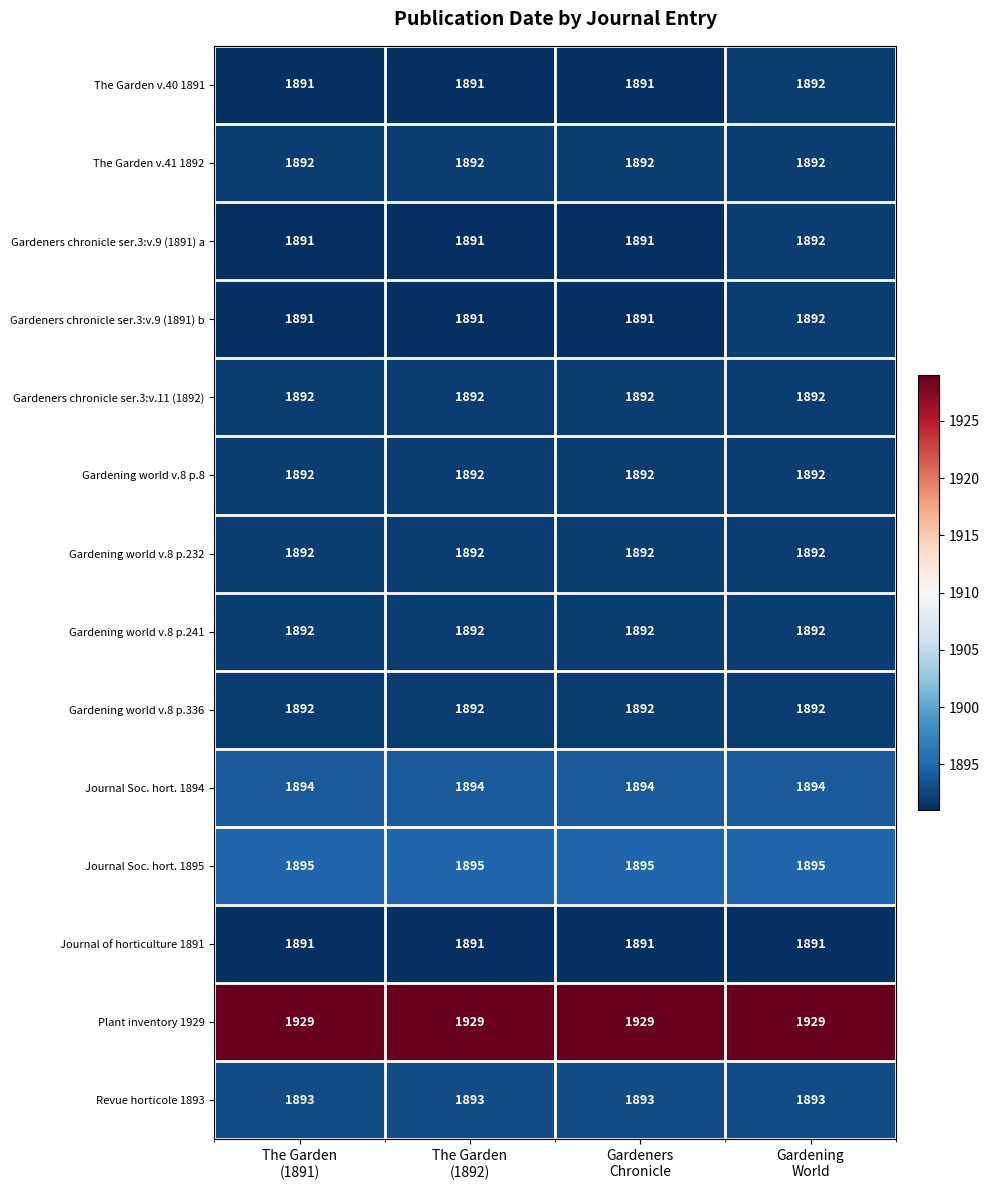

What is the highest value of the Revue horticole 1893 series?

1893